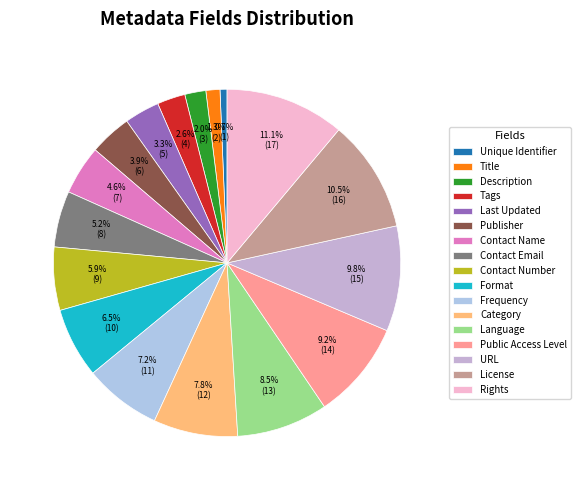

Is there a majority slice in this chart?

No